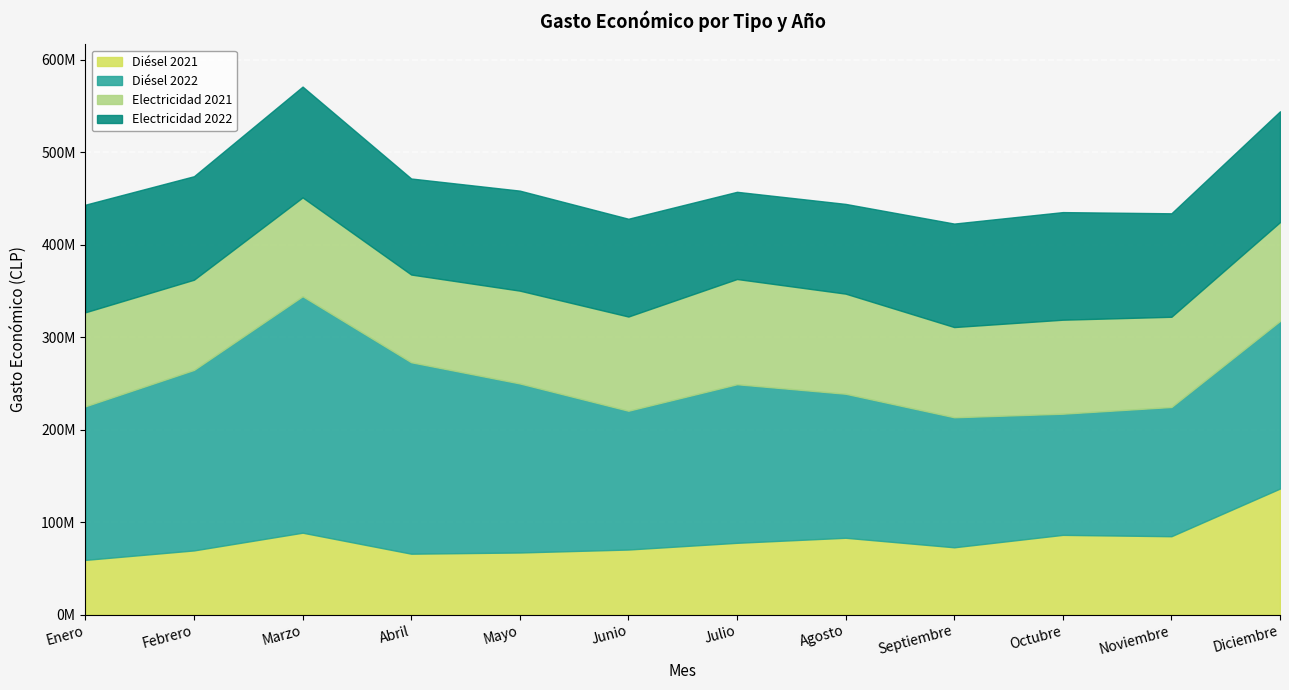

Which category has the highest value in the Diésel 2021 series?

Diciembre